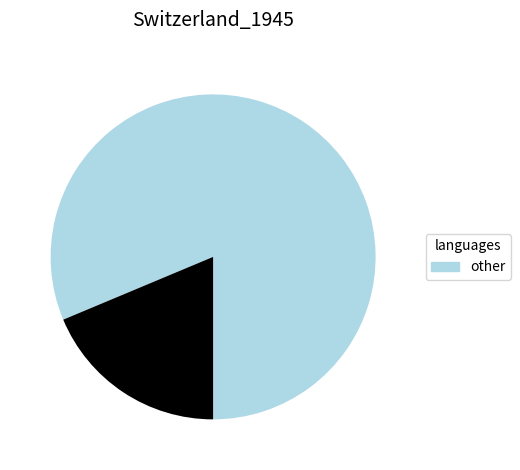

Is there a majority slice in this chart?

Yes